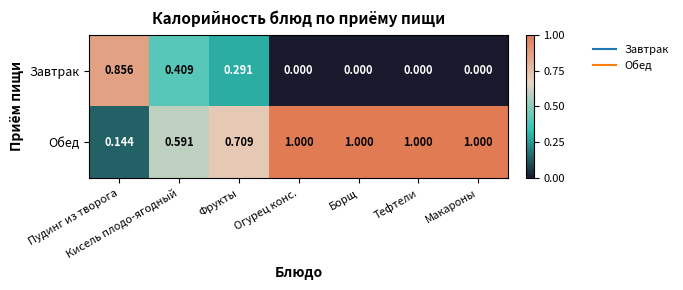

At which label is Обед closest to 0?

Пудинг из творога